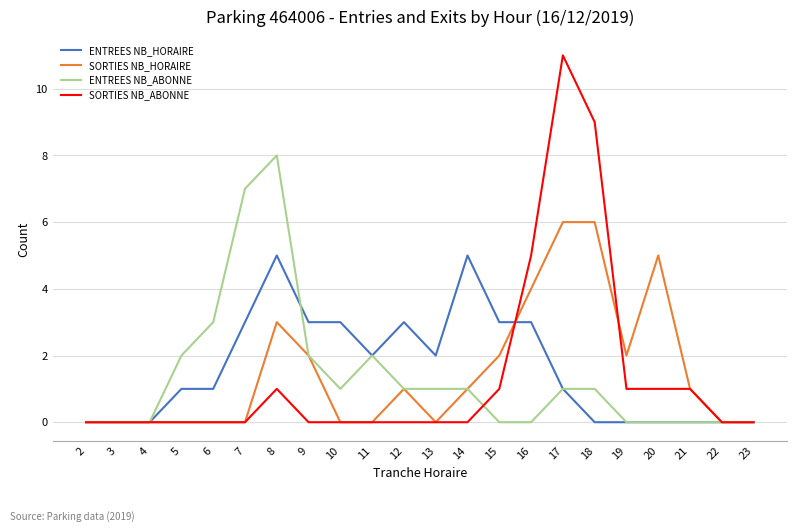

At which category is the sum across all series the highest?

17